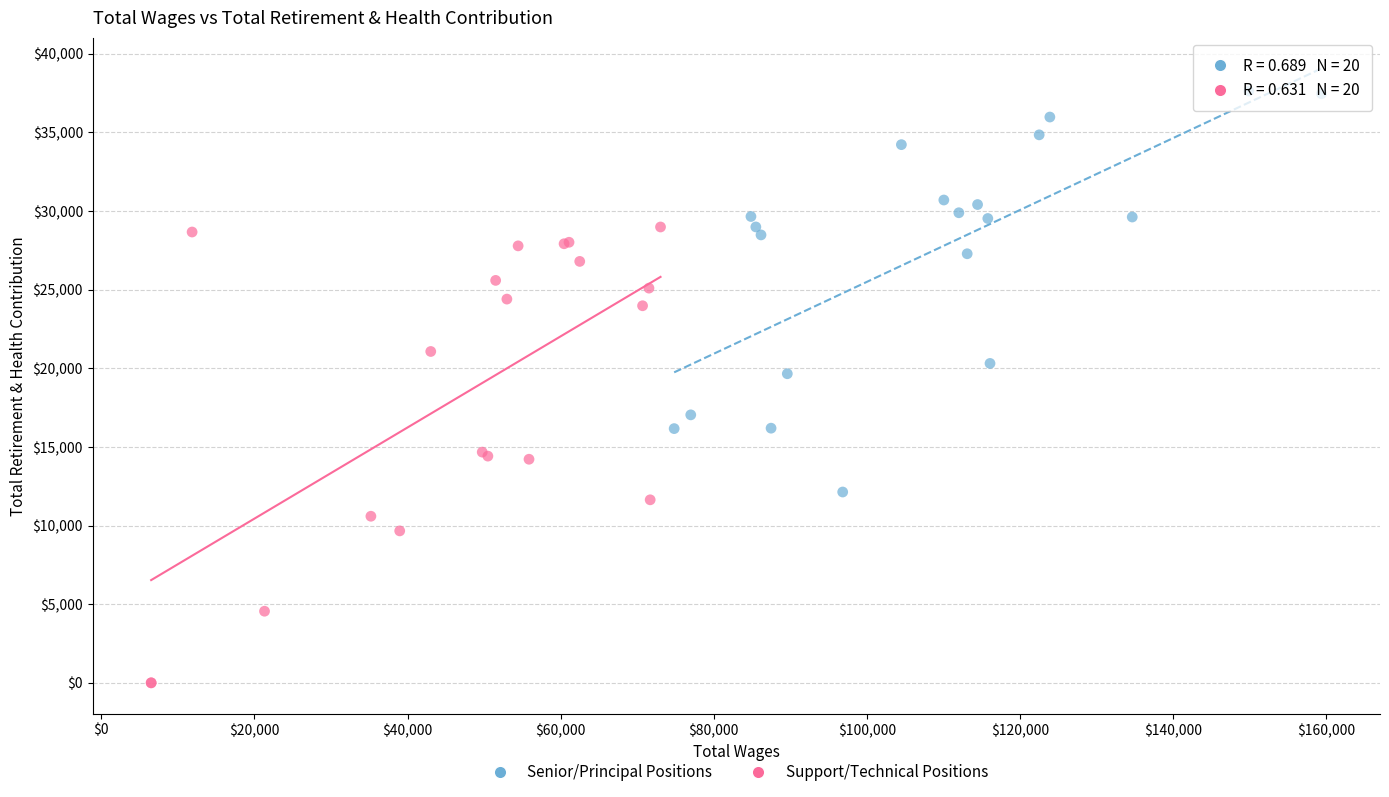

What are all the series names shown in the legend?

Senior/Principal Positions, Support/Technical Positions